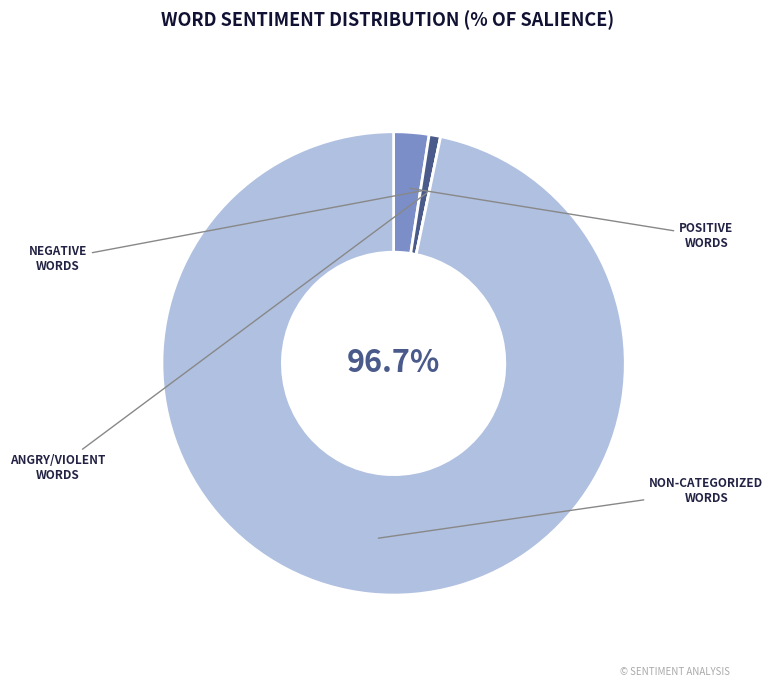

Is there any slice that represents more than half of the pie?

Yes